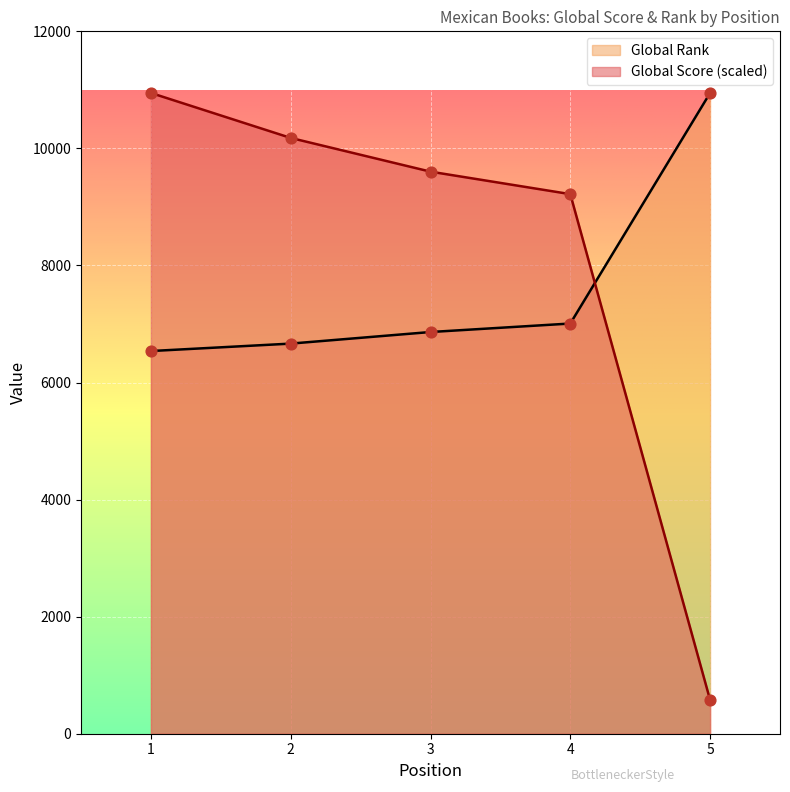

What are all the series names shown in the legend?

Global Rank, Global Score (scaled)